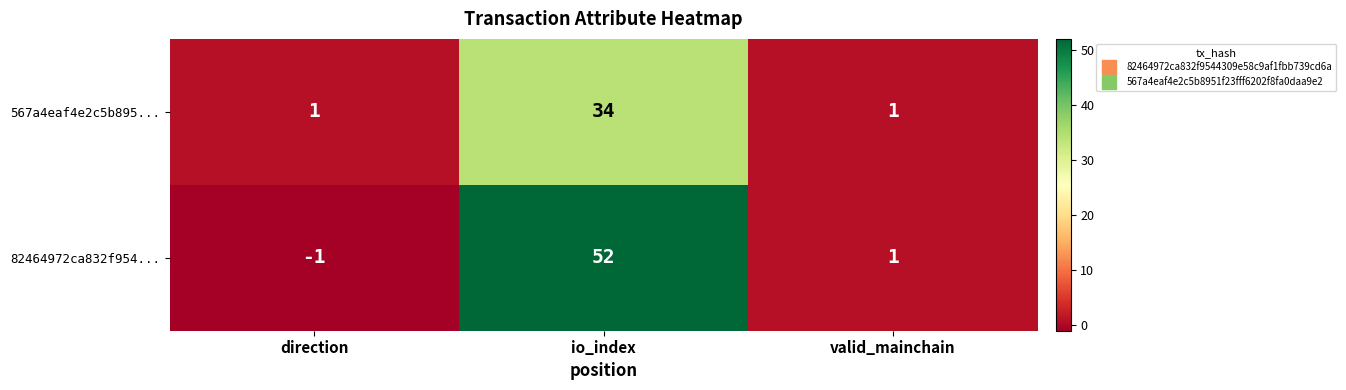

At which label does 82464972ca832f954... reach its peak?

io_index